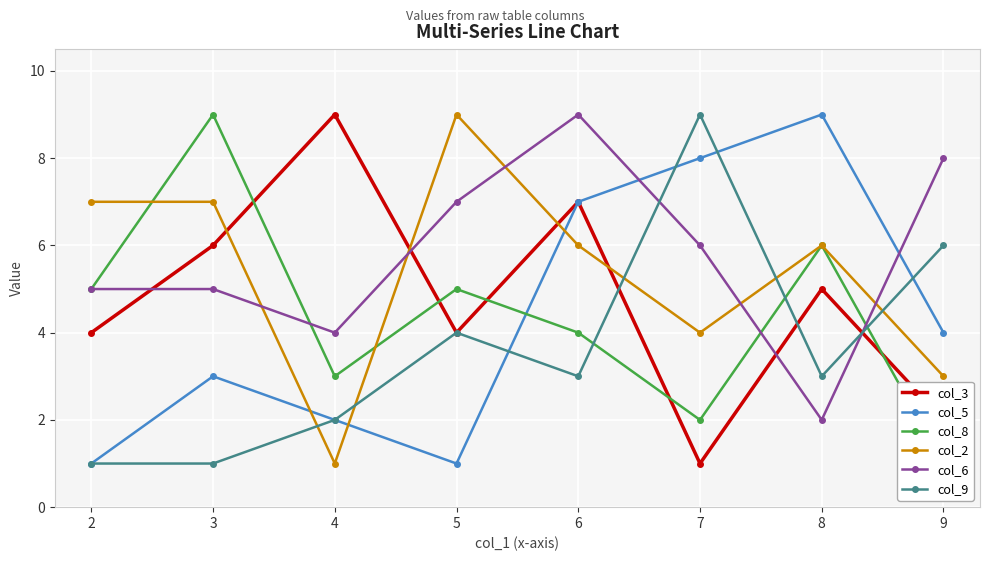

The value of col_9 at 8 is 3. True or false?

True